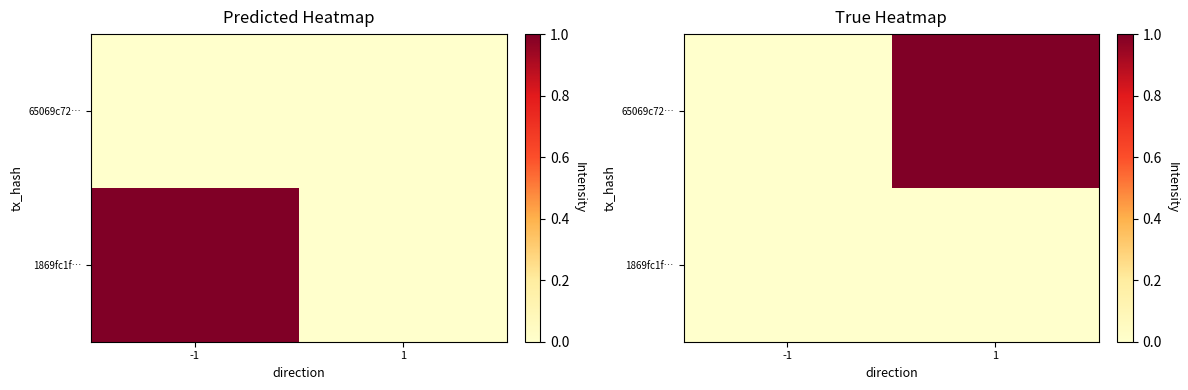

Is the value of 65069c72… at -1 greater than the value of 1869fc1f… at -1?

No